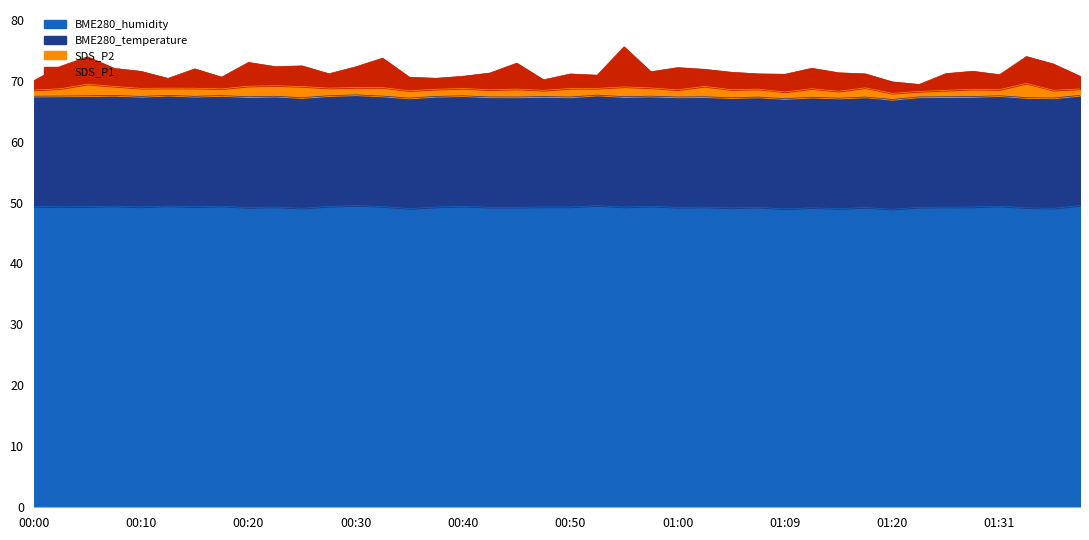

Does the chart display data point markers on the line(s)?

No